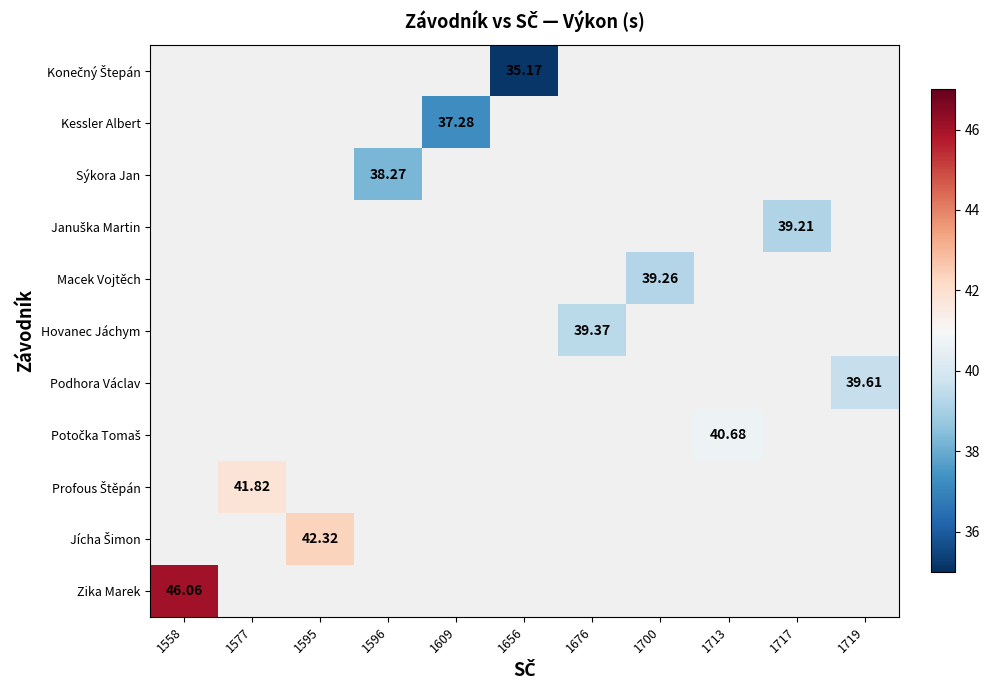

The Hovanec Jáchym series shows 39.4 at 1676. True or false?

True